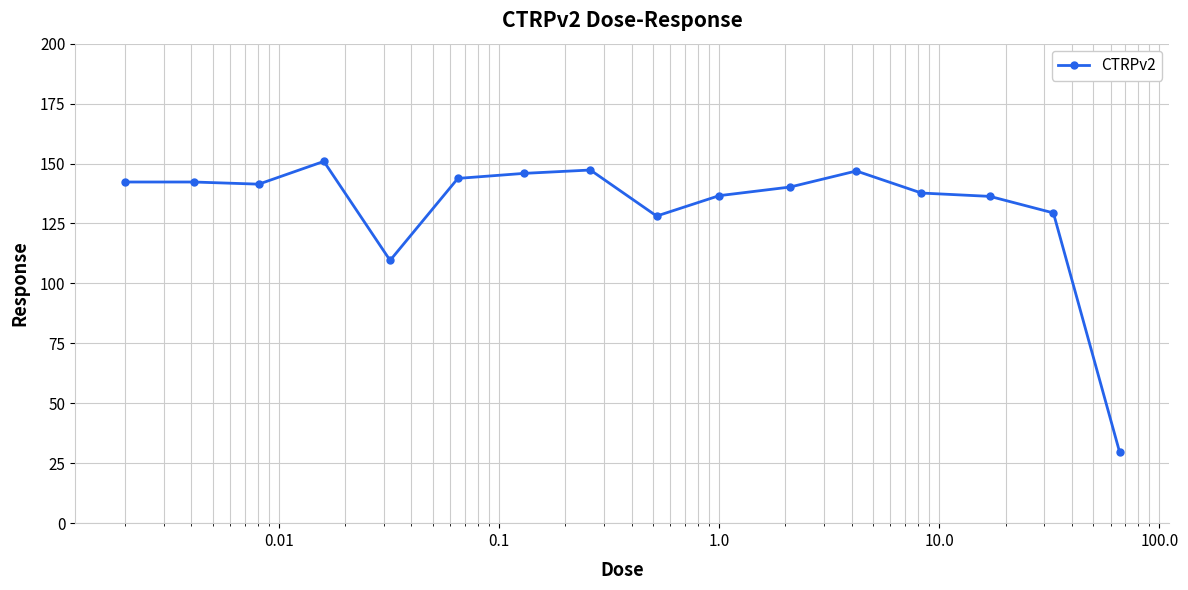

Does the chart have visible grid lines?

Yes